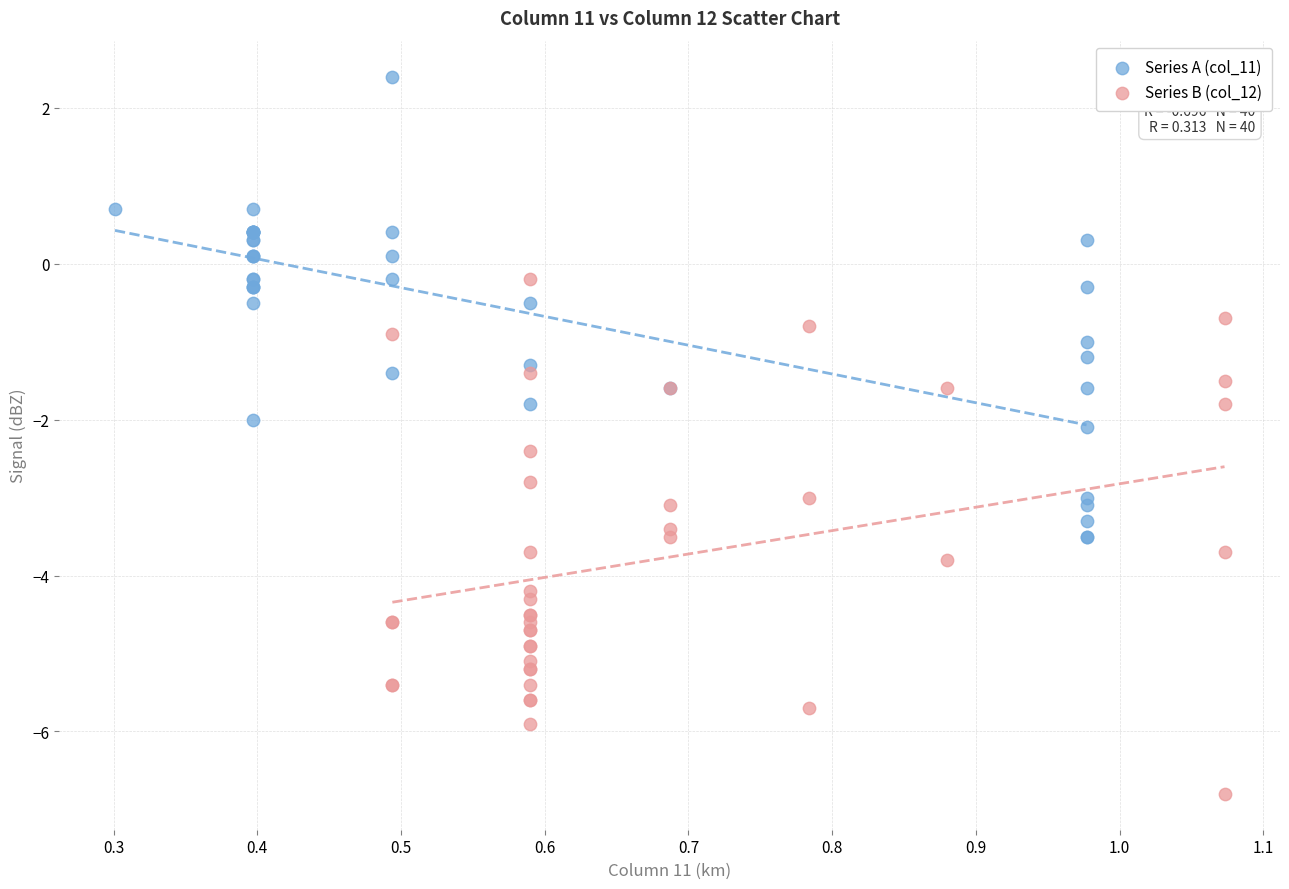

Which series reaches the minimum Y coordinate?

Series B (col_12)